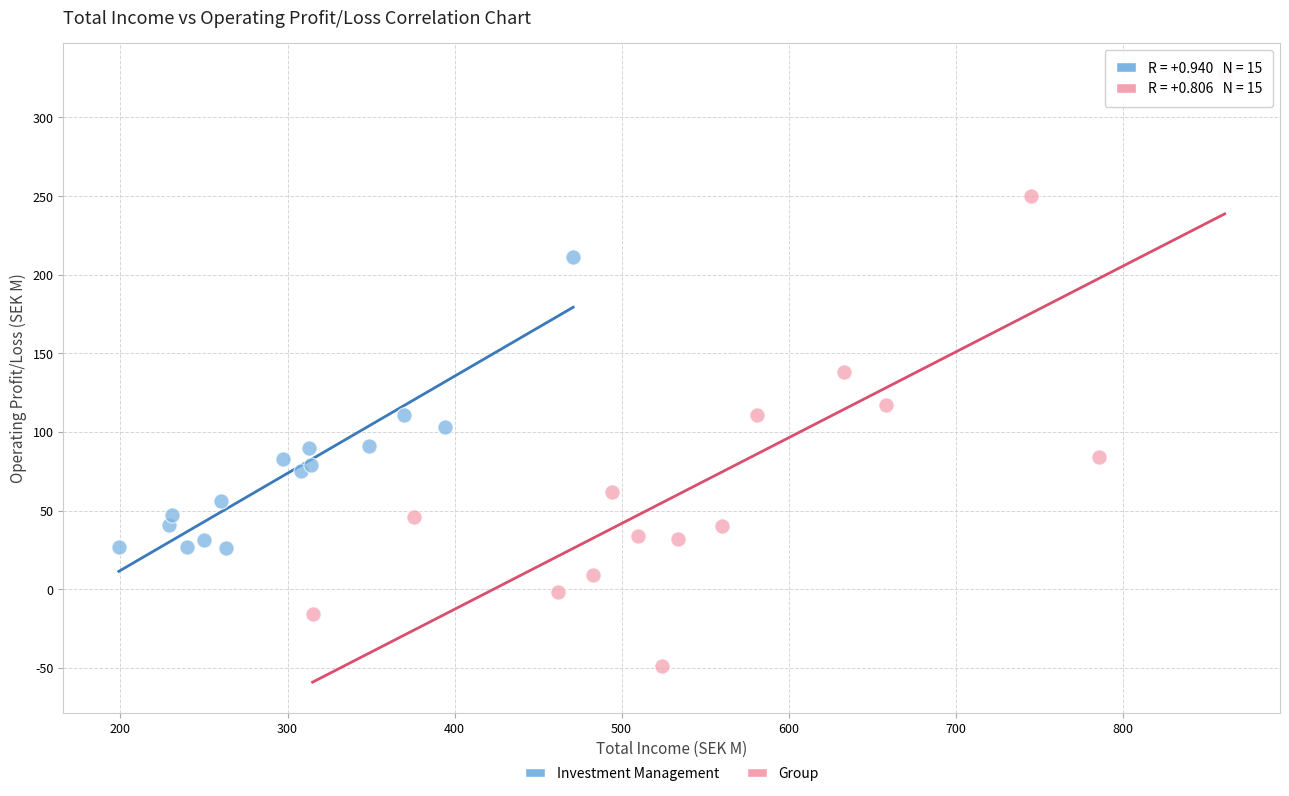

Which series has the widest spread of Y values?

Group